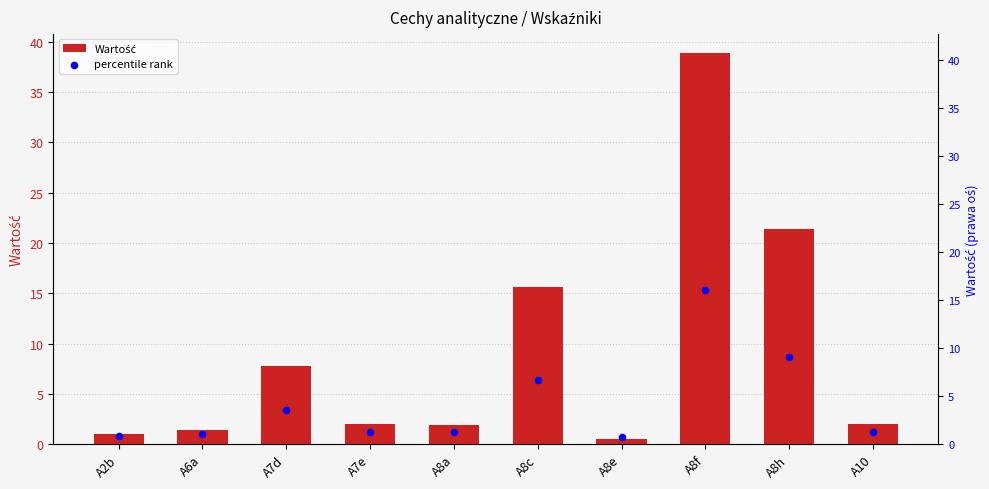

What are all the series names shown in the legend?

Wartość, percentile rank